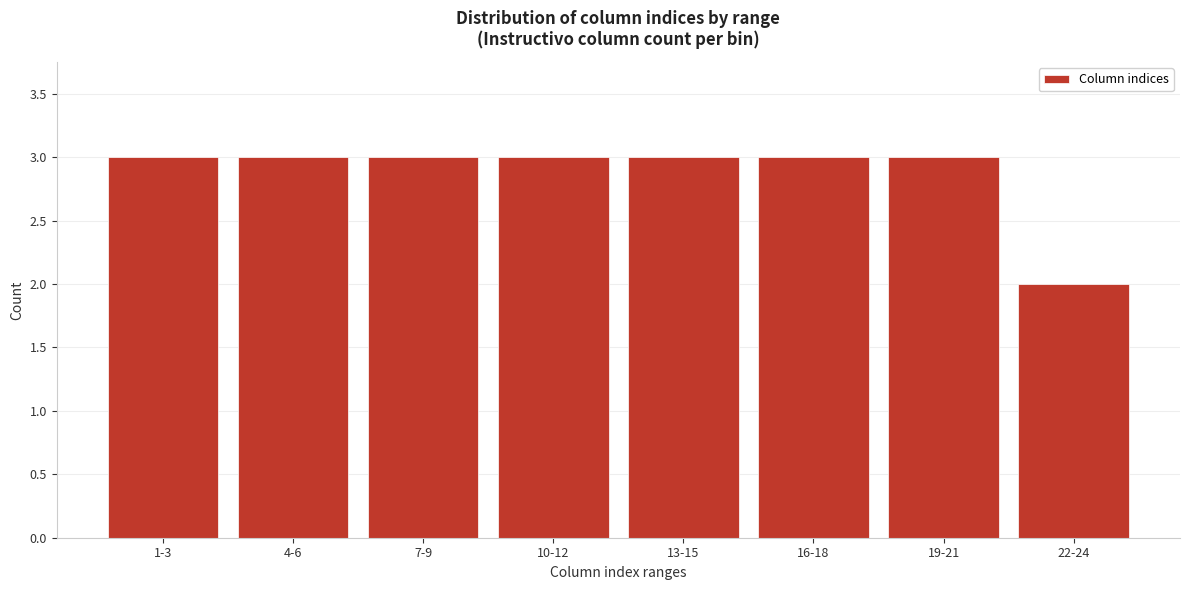

Reading right to left, what are all the values shown in this chart?

22-24=2	19-21=3	16-18=3	13-15=3	10-12=3	7-9=3	4-6=3	1-3=3